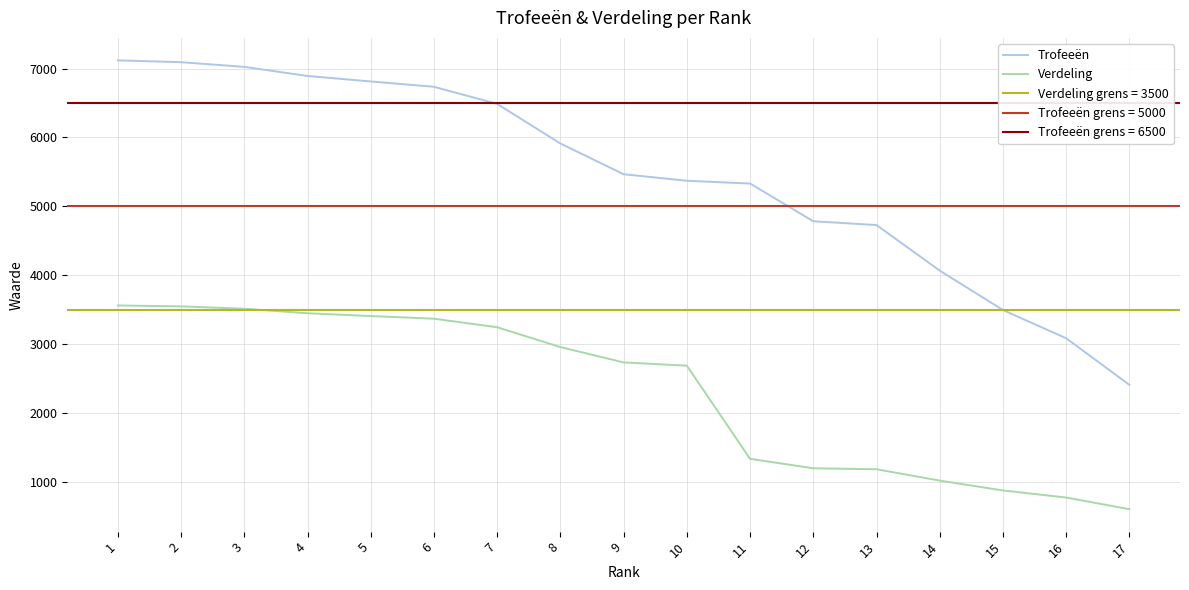

What is the difference between the highest and lowest values at 6?

3368